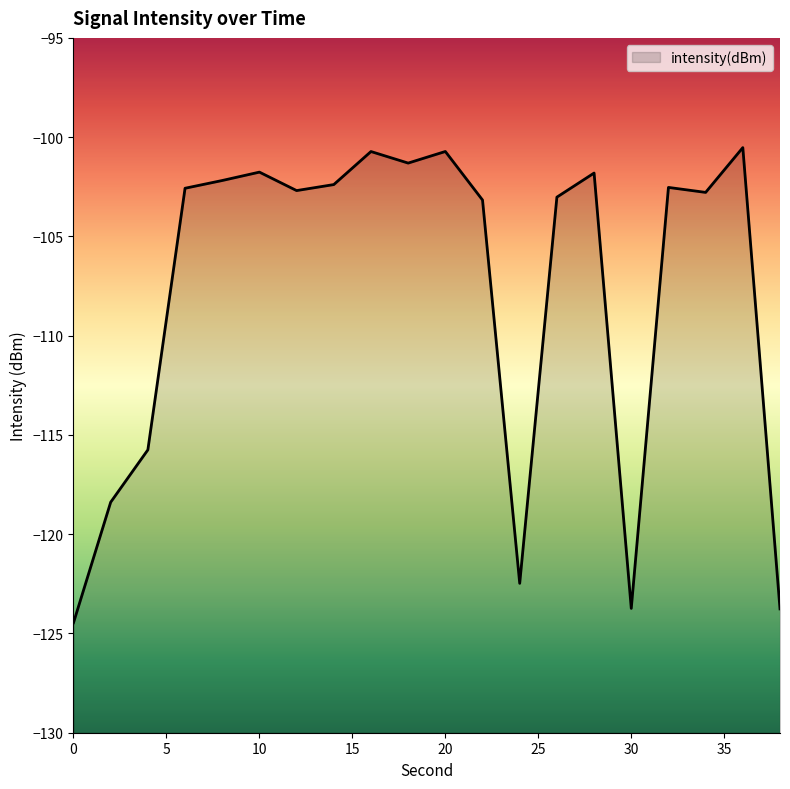

Reading left to right, transcribe all the data shown in this chart.

-124.5	-118.4	-115.8	-102.6	-102.2	-101.8	-102.7	-102.4	-100.7	-101.3	-100.7	-103.2	-122.5	-103.0	-101.8	-123.7	-102.5	-102.8	-100.5	-123.8